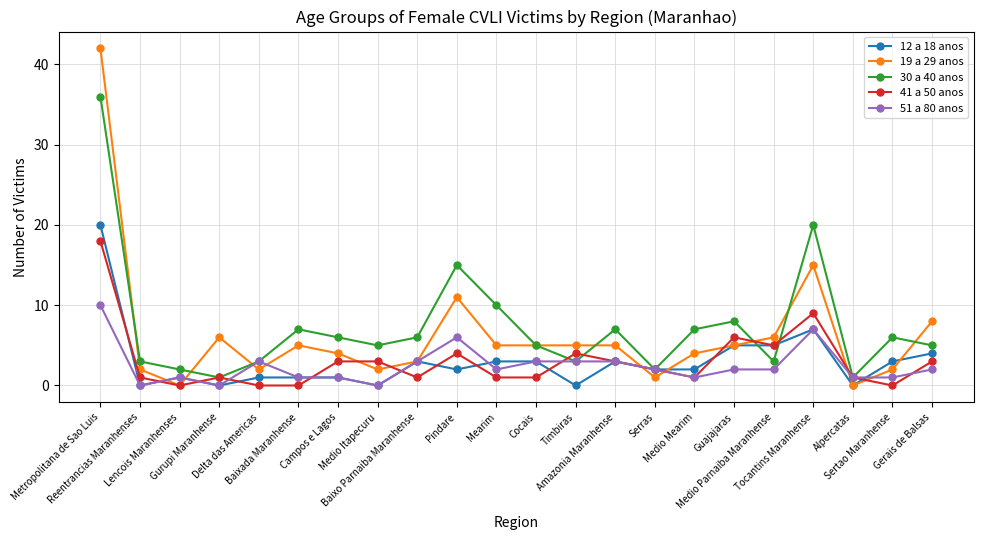

What is the sum of the 12 a 18 anos values at Gurupi Maranhense and Medio Parnaiba Maranhense?

5